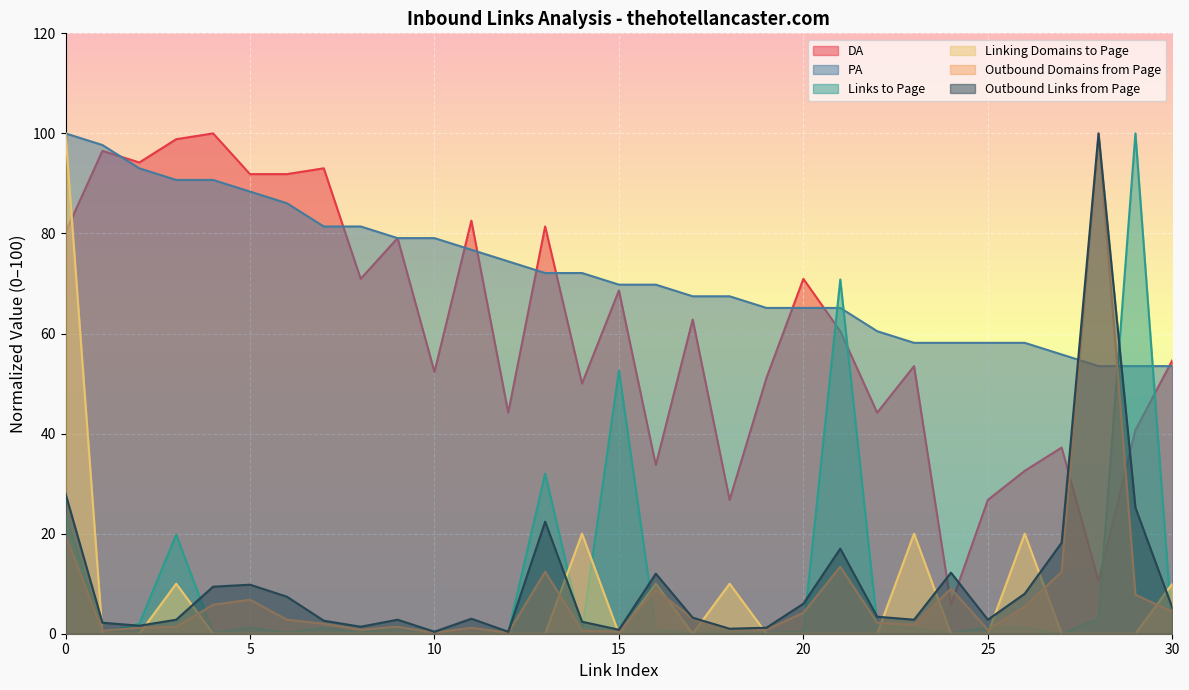

Which series ends up on top after the final intersection of Outbound Domains from Page and DA?

DA